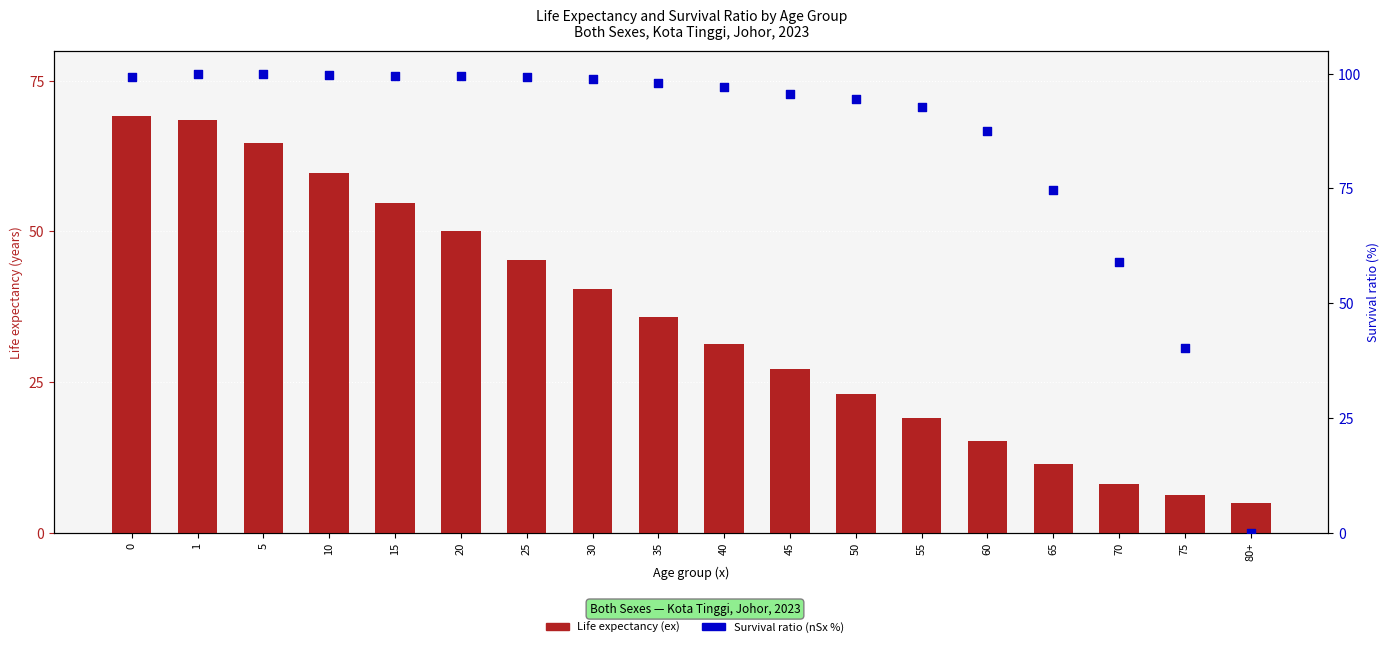

Which series reaches the minimum Y coordinate?

Survival ratio (nSx %)